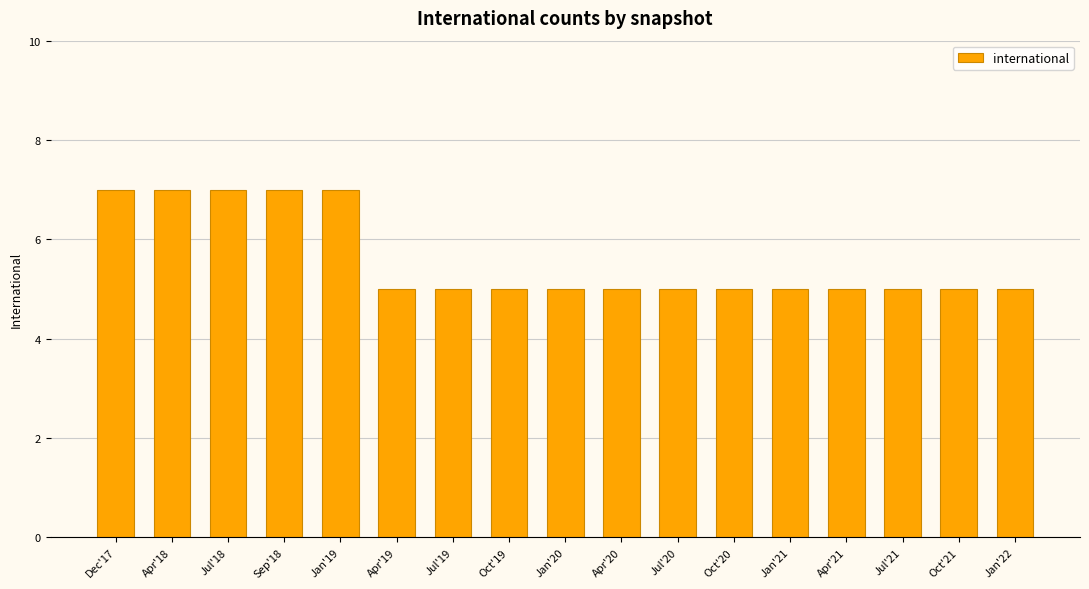

True or false: the data shows 3 at Apr'20.

False